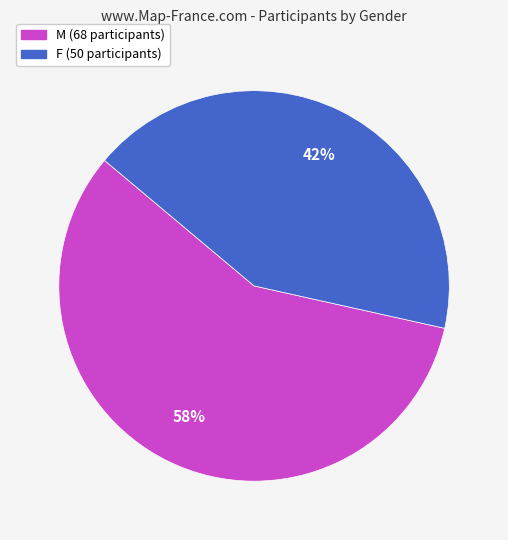

How many slices are in this pie chart?

2